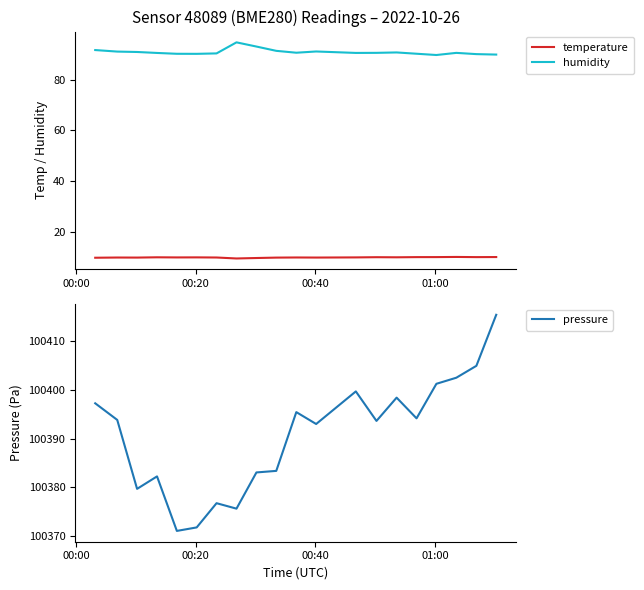

True or false: humidity and temperature cross at least once.

False